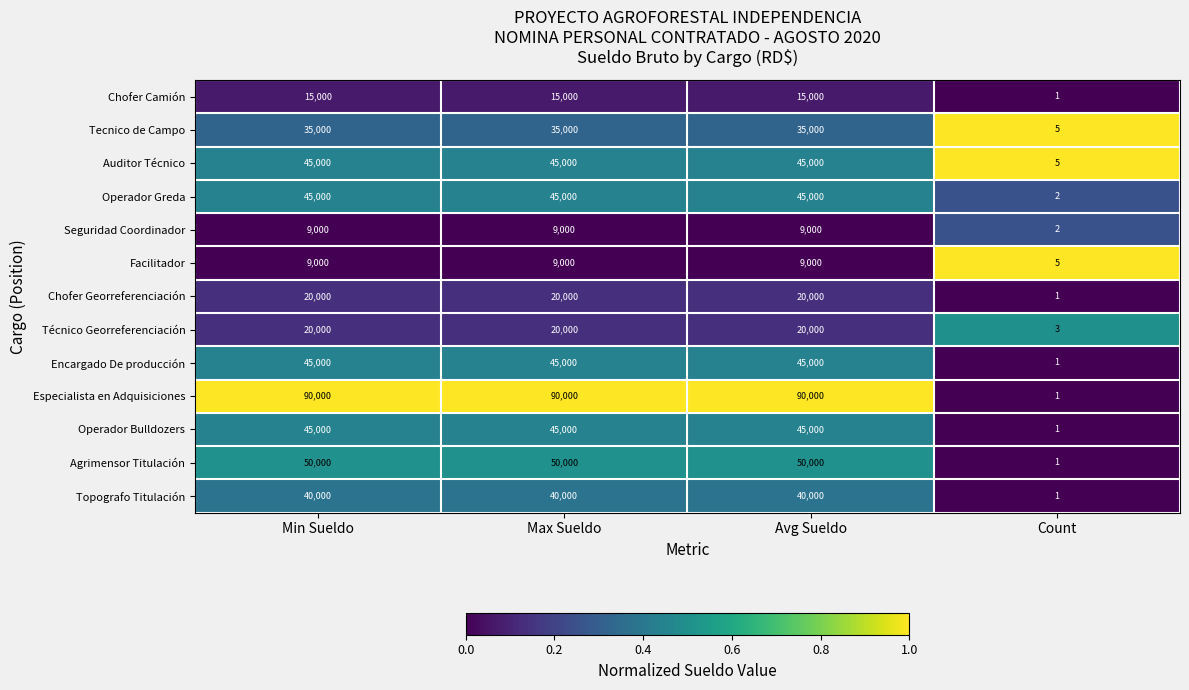

Which series has the largest range (max minus min)?

Especialista en Adquisiciones